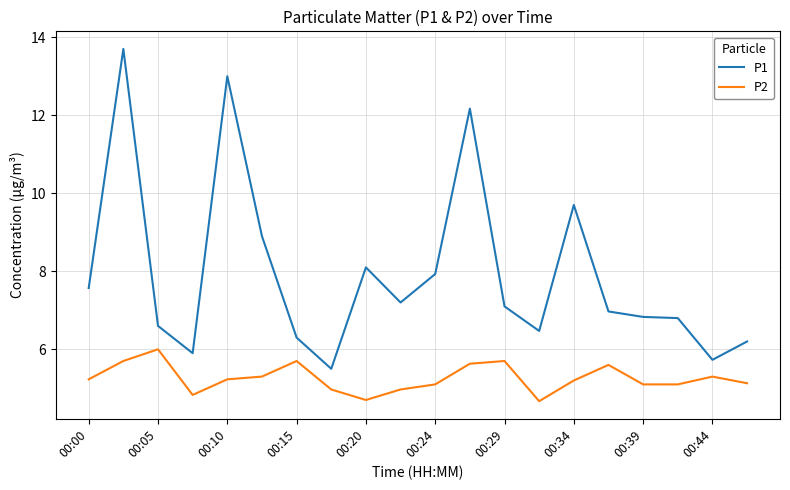

True or false: P1 has more than 2 interior local peaks.

True